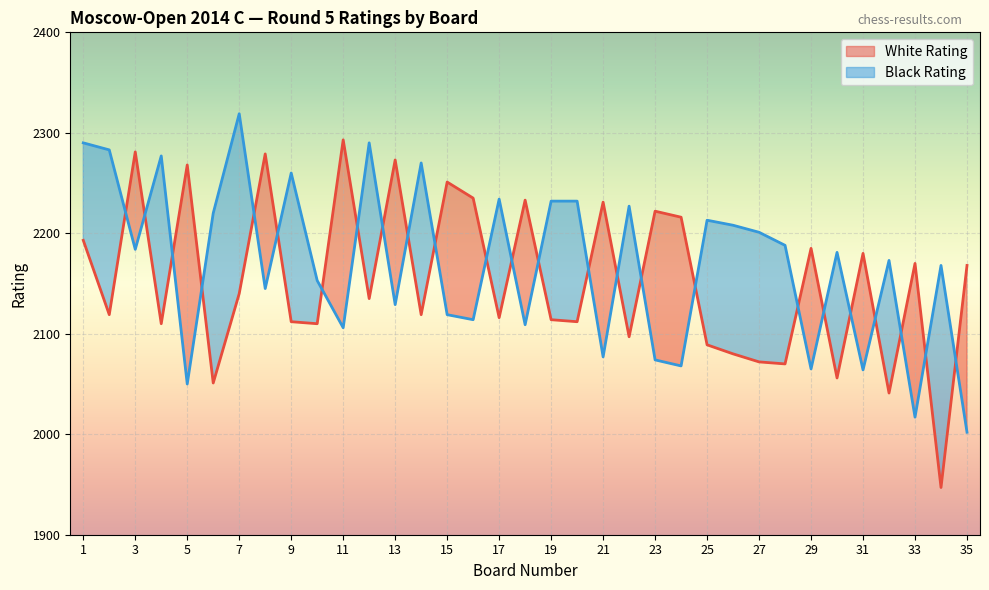

Where does the White Rating series first go above 2135?

1